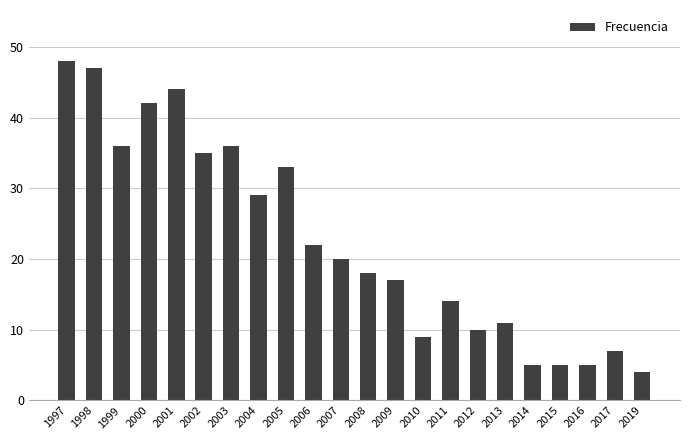

Which category has the lowest value across all series?

2019